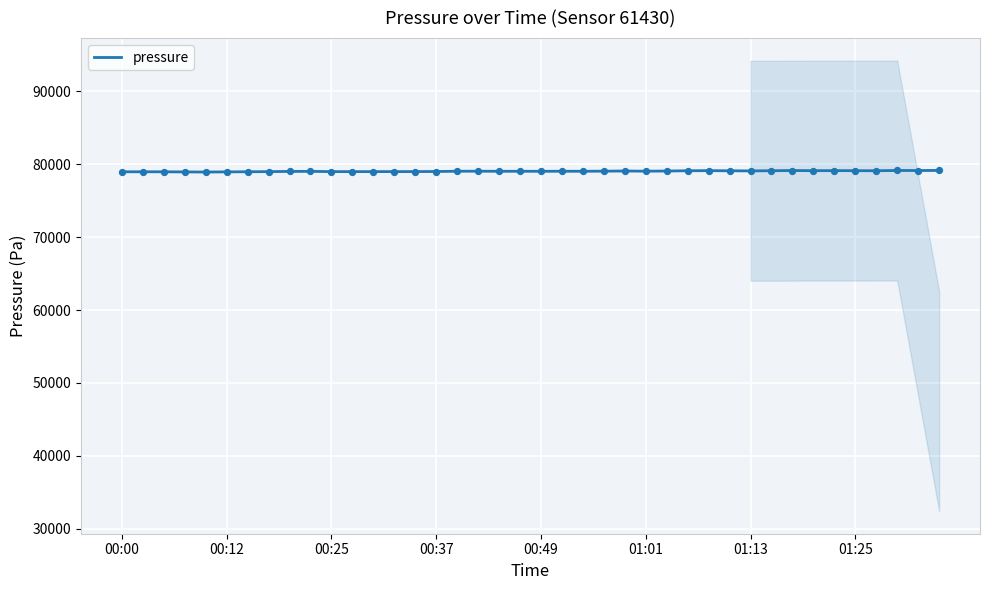

The value of pressure at 01:13 is 133093.1. True or false?

False